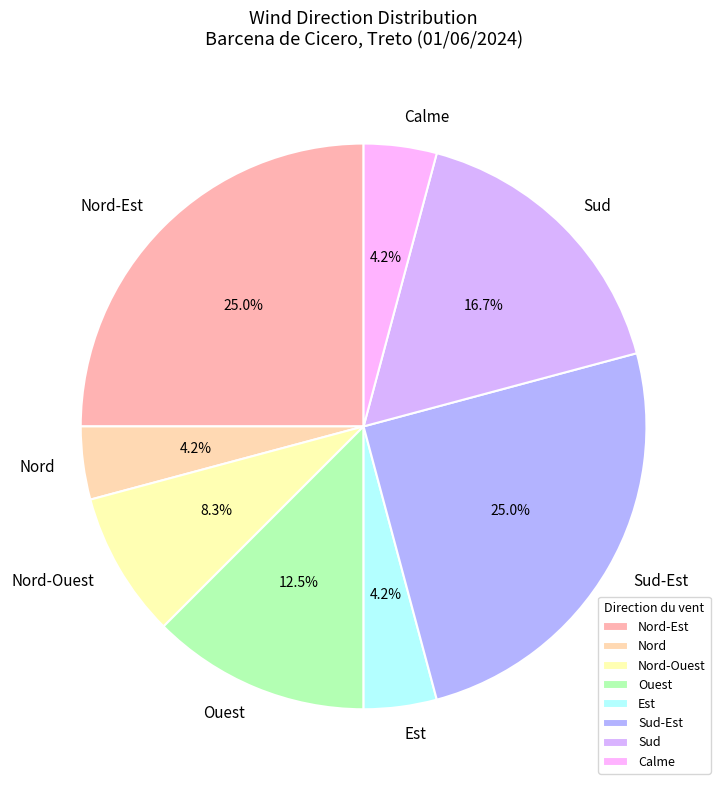

Combined, do Sud-Est and Ouest account for over 50%?

No